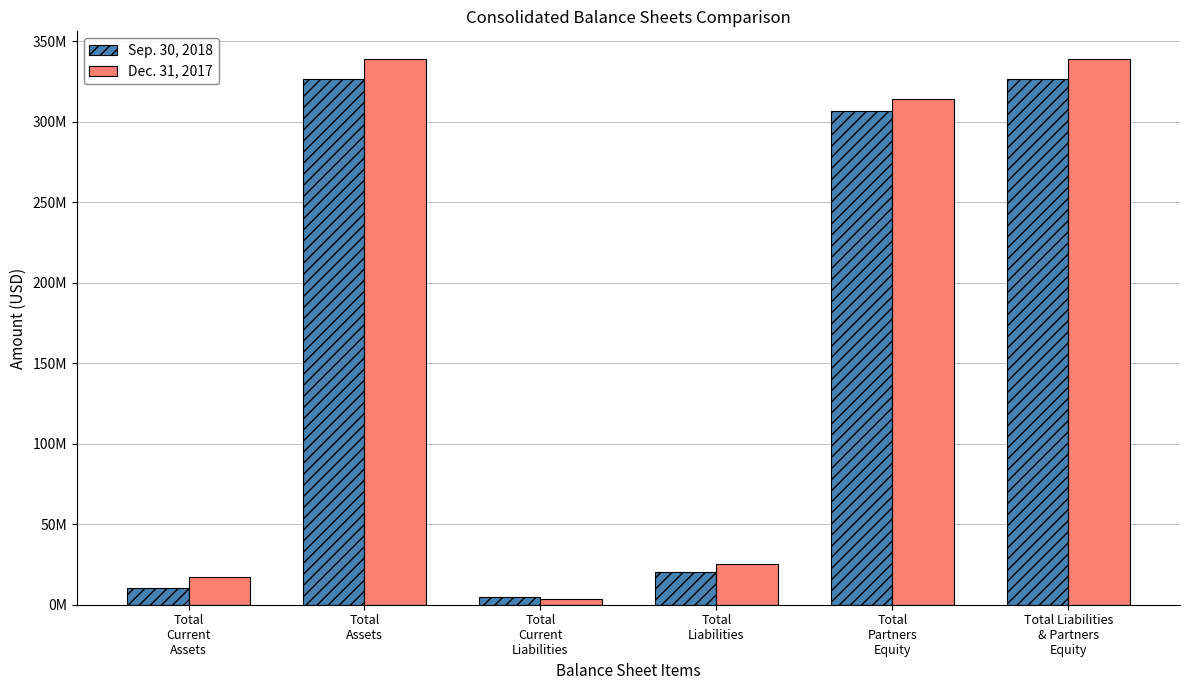

At Total
Liabilities, list the series in order from largest to smallest.

Dec. 31, 2017, Sep. 30, 2018